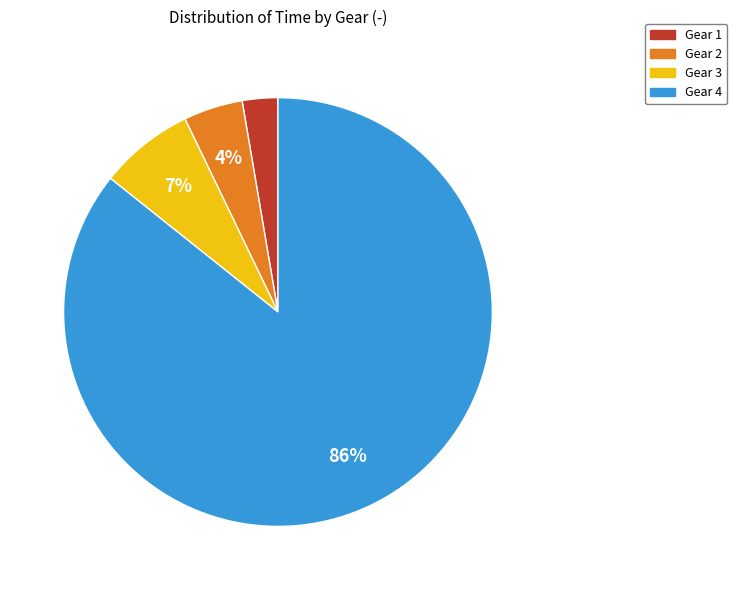

Do Gear 2 and Gear 1 together represent more than half of the pie?

No